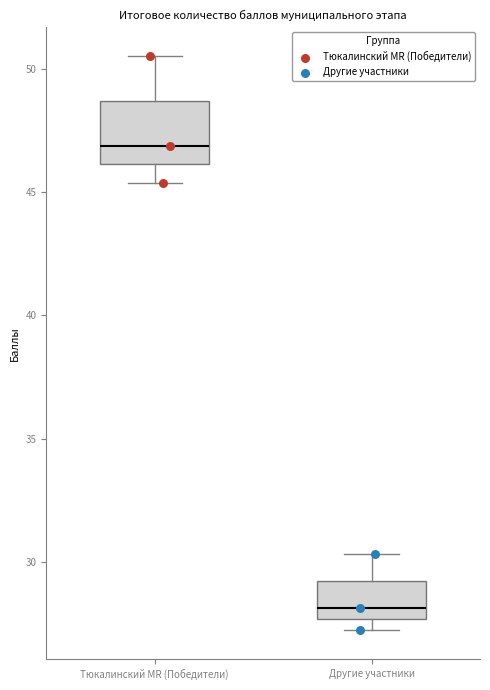

Reading left to right, read every box against the y-axis: the position of its median line, the range the box covers, and the ends of its whiskers. The values are not printed on the chart, so give them approximately, as read against the axis.

Тюкалинский MR (Победители): median 47.0, box 46.0 to 48.5, whiskers 45.5 to 50.5
Другие участники: median 28.0, box 27.5 to 29.0, whiskers 27.0 to 30.5